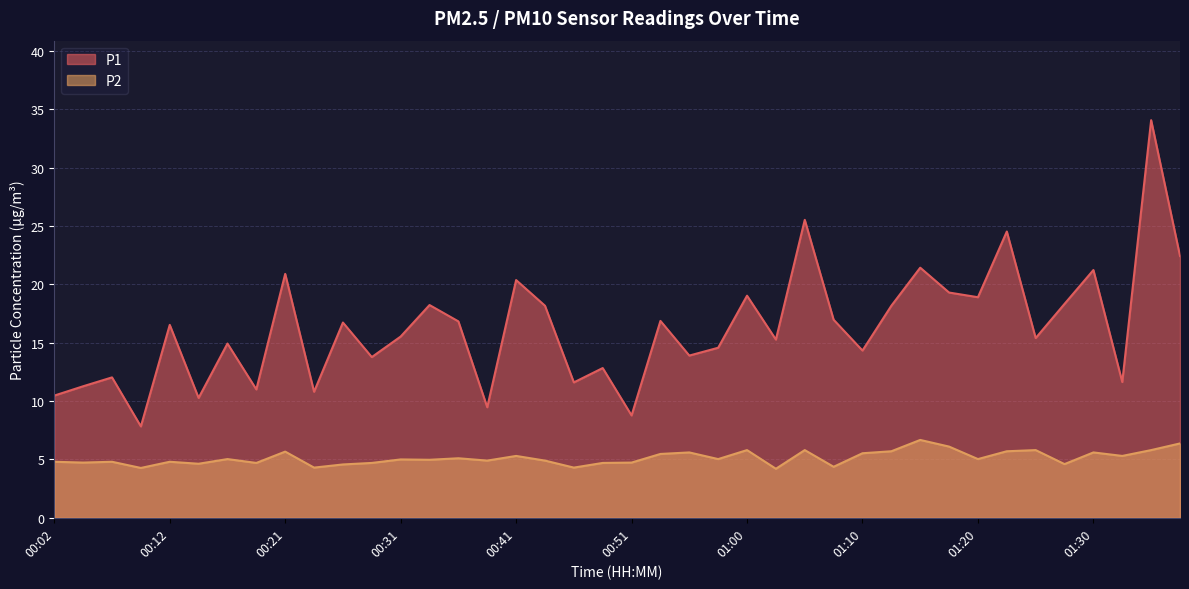

Reading right to left, list all the values displayed in this chart.

P1: 01:37=22.4	01:35=34.1	01:32=11.6	01:30=21.2	01:27=18.3	01:25=15.4	01:22=24.5	01:20=18.9	01:17=19.3	01:15=21.4	01:13=18.2	01:10=14.3	01:08=17.0	01:05=25.5	01:03=15.3	01:00=19.0	00:58=14.6	00:55=13.9	00:53=16.9	00:51=8.8	00:48=12.8	00:46=11.6	00:43=18.2	00:41=20.4	00:38=9.5	00:36=16.8	00:33=18.2	00:31=15.5	00:29=13.8	00:26=16.7	00:24=10.8	00:21=20.9	00:19=11.0	00:16=14.9	00:14=10.3	00:12=16.5	00:09=7.8	00:07=12.0	00:04=11.3	00:02=10.5
P2: 01:37=6.4	01:35=5.8	01:32=5.3	01:30=5.6	01:27=4.6	01:25=5.8	01:22=5.7	01:20=5.0	01:17=6.1	01:15=6.7	01:13=5.7	01:10=5.5	01:08=4.4	01:05=5.8	01:03=4.2	01:00=5.8	00:58=5.0	00:55=5.6	00:53=5.5	00:51=4.7	00:48=4.7	00:46=4.3	00:43=4.9	00:41=5.3	00:38=4.9	00:36=5.1	00:33=5.0	00:31=5.0	00:29=4.7	00:26=4.6	00:24=4.3	00:21=5.7	00:19=4.7	00:16=5.0	00:14=4.6	00:12=4.8	00:09=4.3	00:07=4.8	00:04=4.7	00:02=4.8